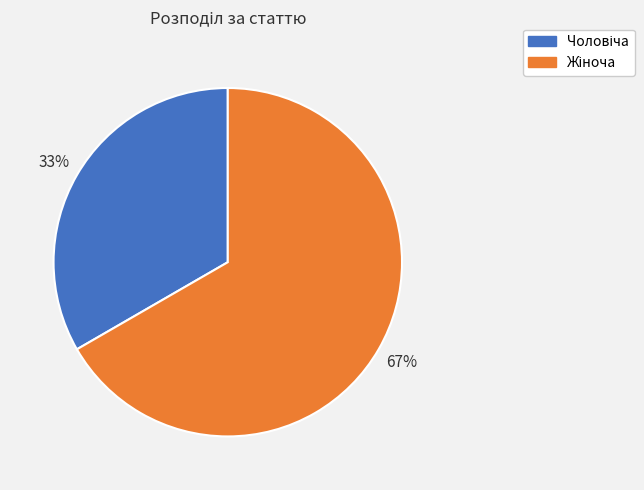

Is there any slice that represents more than half of the pie?

Yes